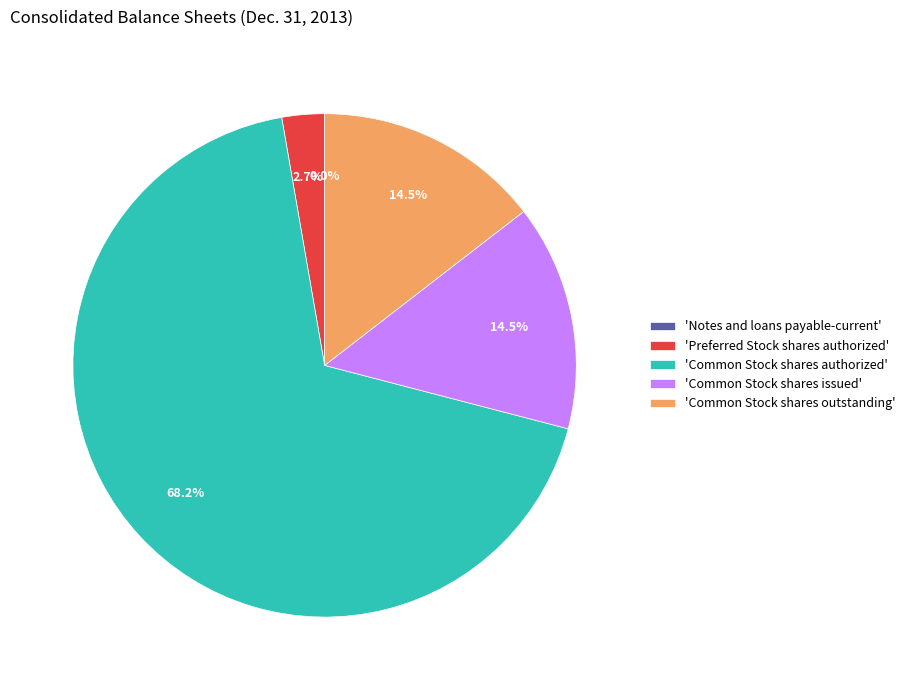

Do 'Common Stock shares outstanding' and 'Common Stock shares issued' together represent more than half of the pie?

No